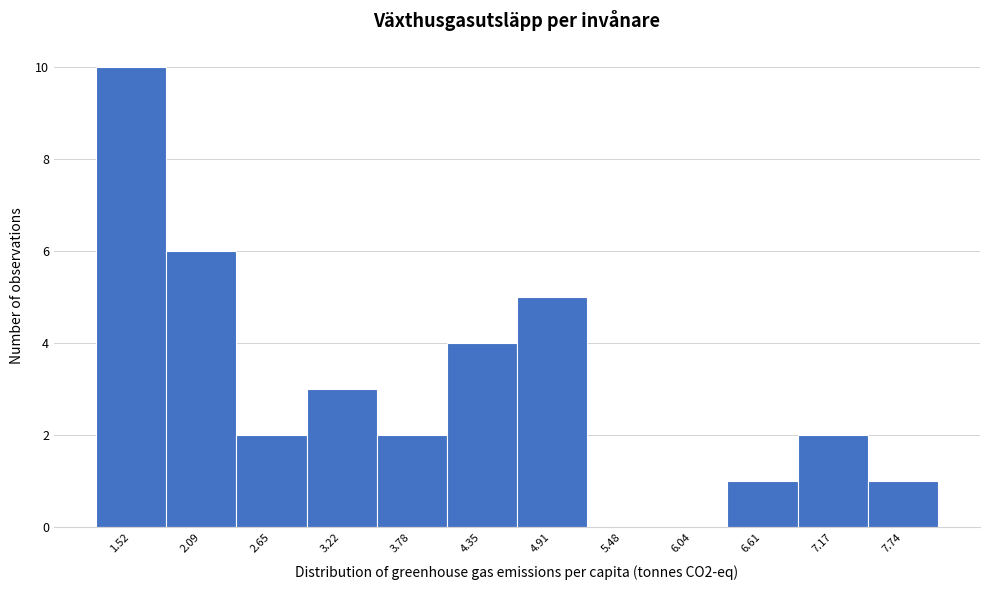

Reading left to right, what are all the values shown in this chart?

1.52=10	2.09=6	2.65=2	3.22=3	3.78=2	4.35=4	4.91=5	5.48=0	6.04=0	6.61=1	7.17=2	7.74=1